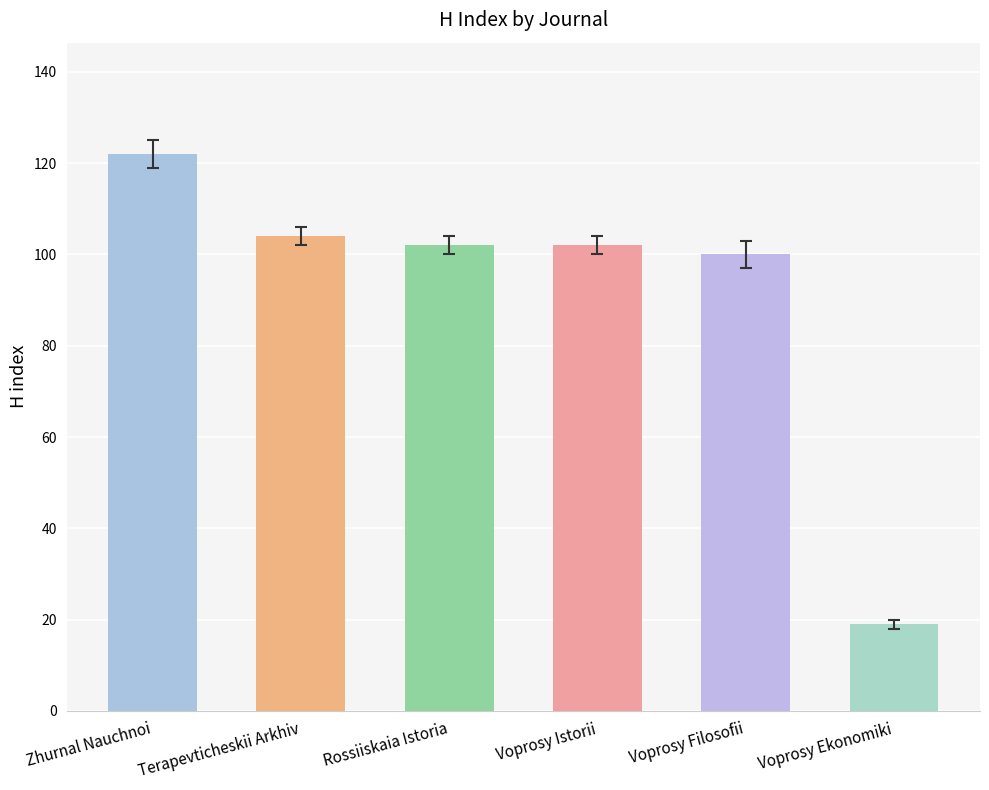

What is the difference between the maximum and minimum values?

103